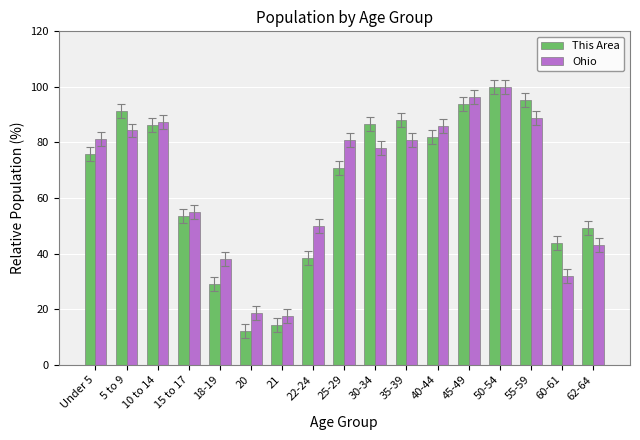

What is the label of the 13th bar from the left?

45-49